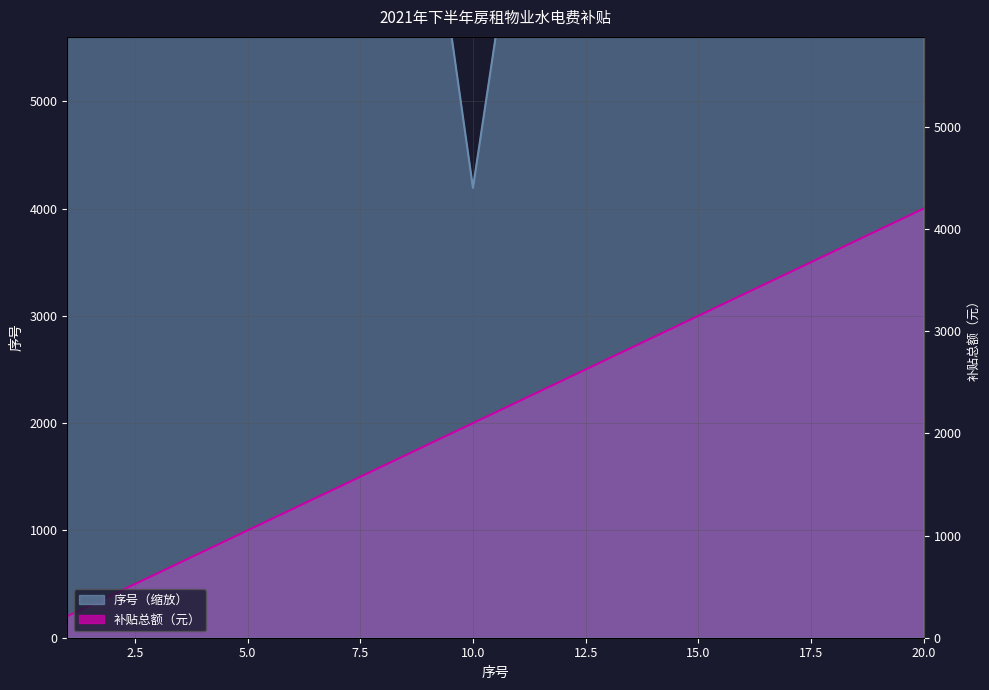

Is it true that 序号 equals 1489.3 at 11?

False